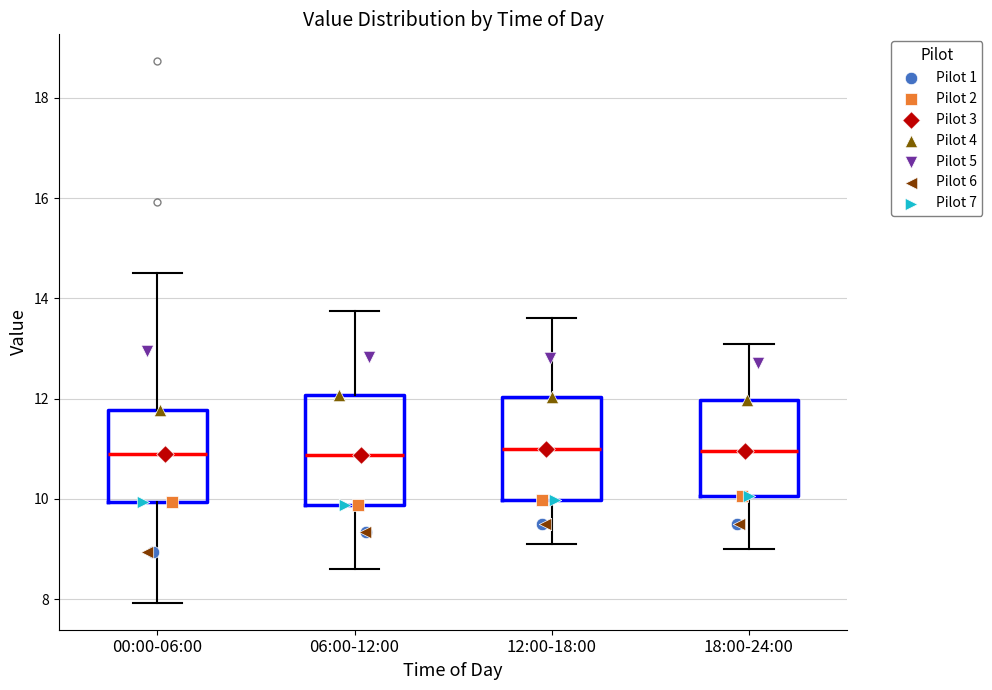

Where is the lower edge of the box for 00:00-06:00 on the y-axis? The values are not printed on the chart, so give them approximately, as read against the axis.

10.0